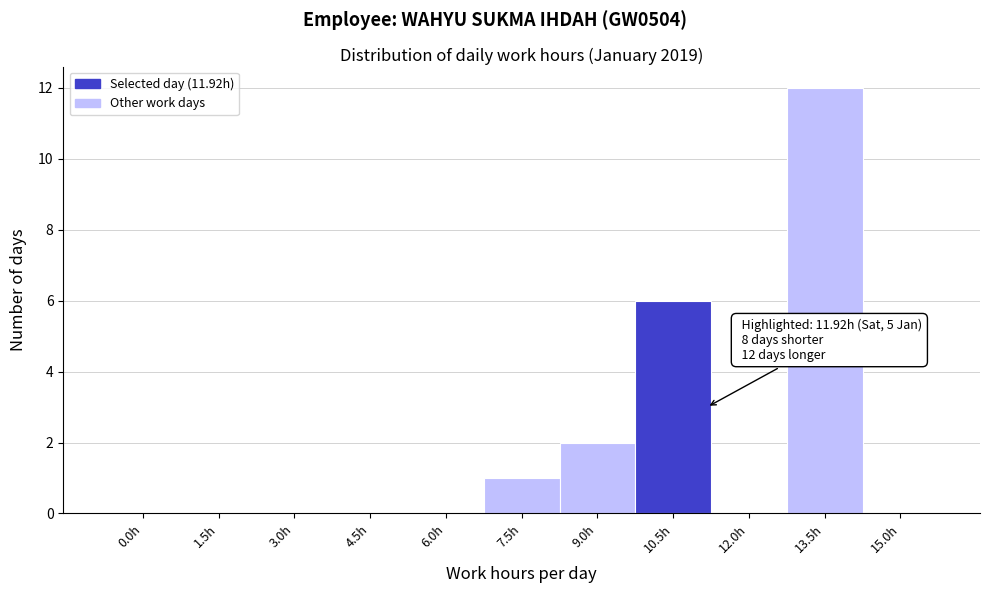

Reading right to left, extract all data points from this chart.

15.0h=0	13.5h=12	12.0h=0	10.5h=6	9.0h=2	7.5h=1	6.0h=0	4.5h=0	3.0h=0	1.5h=0	0.0h=0